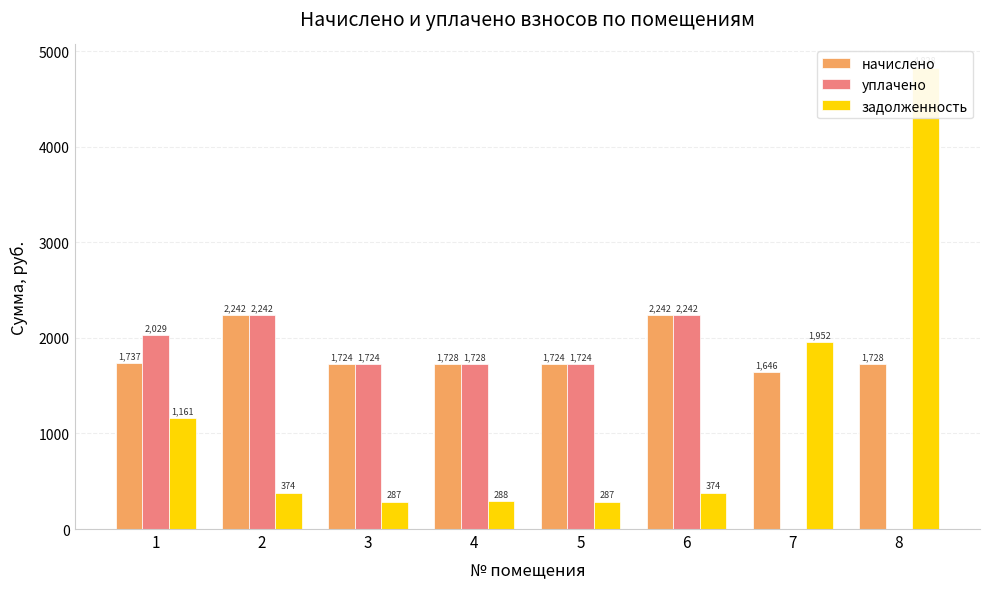

What are all the series names shown in the legend?

начислено, уплачено, задолженность